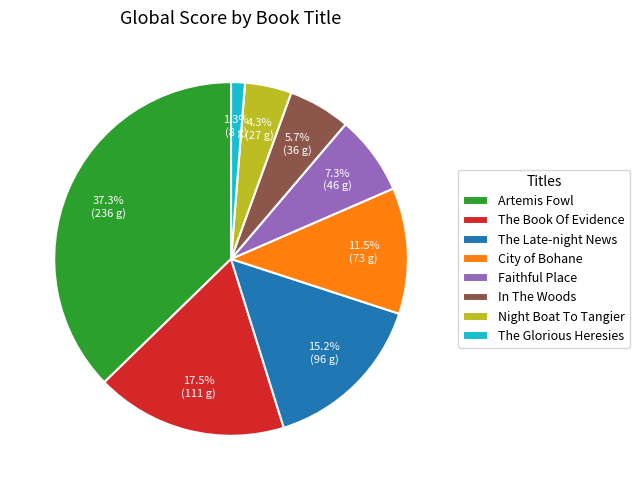

To the nearest percent, what percentage of the pie is Artemis Fowl?

37%